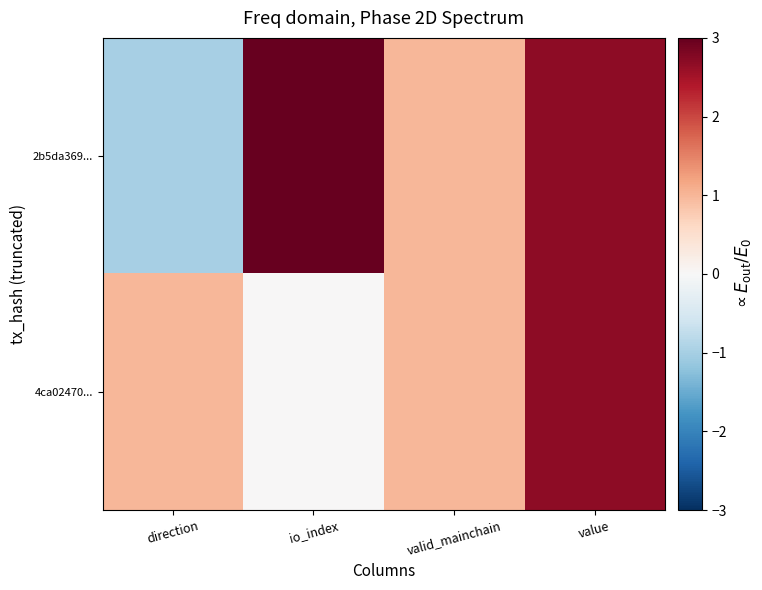

Reading left to right, what are all the values shown in this chart?

2b5da369...: direction=-1.0	io_index=7.0	valid_mainchain=1.0	value=2.7
4ca02470...: direction=1.0	io_index=0.0	valid_mainchain=1.0	value=2.7